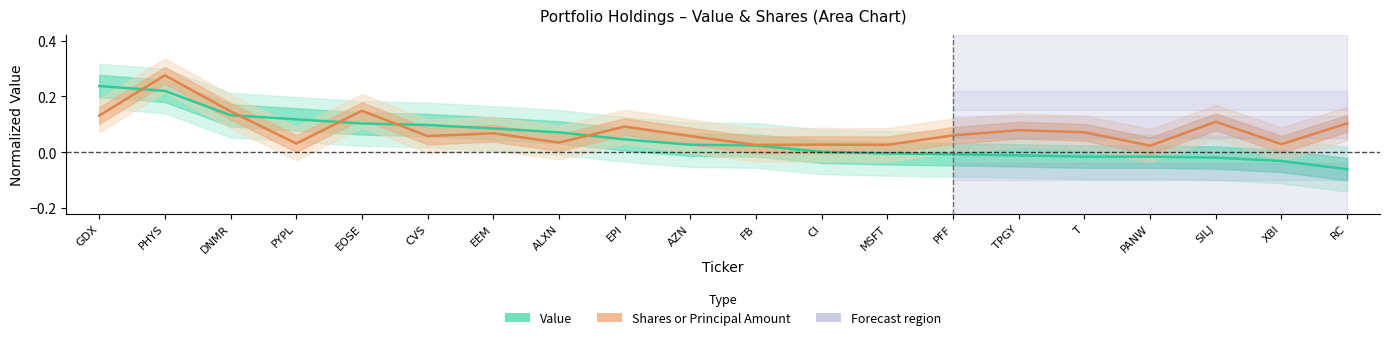

Reading left to right, what are all the values shown in this chart?

Value: GDX=0.2	PHYS=0.2	DNMR=0.1	PYPL=0.1	EOSE=0.1	CVS=0.1	EEM=0.1	ALXN=0.1	EPI=0.0	AZN=0.0	FB=0.0	CI=0.0	MSFT=-0.0	PFF=-0.0	TPGY=-0.0	T=-0.0	PANW=-0.0	SILJ=-0.0	XBI=-0.0	RC=-0.1
Shares: GDX=0.1	PHYS=0.3	DNMR=0.1	PYPL=0.0	EOSE=0.1	CVS=0.1	EEM=0.1	ALXN=0.0	EPI=0.1	AZN=0.1	FB=0.0	CI=0.0	MSFT=0.0	PFF=0.1	TPGY=0.1	T=0.1	PANW=0.0	SILJ=0.1	XBI=0.0	RC=0.1